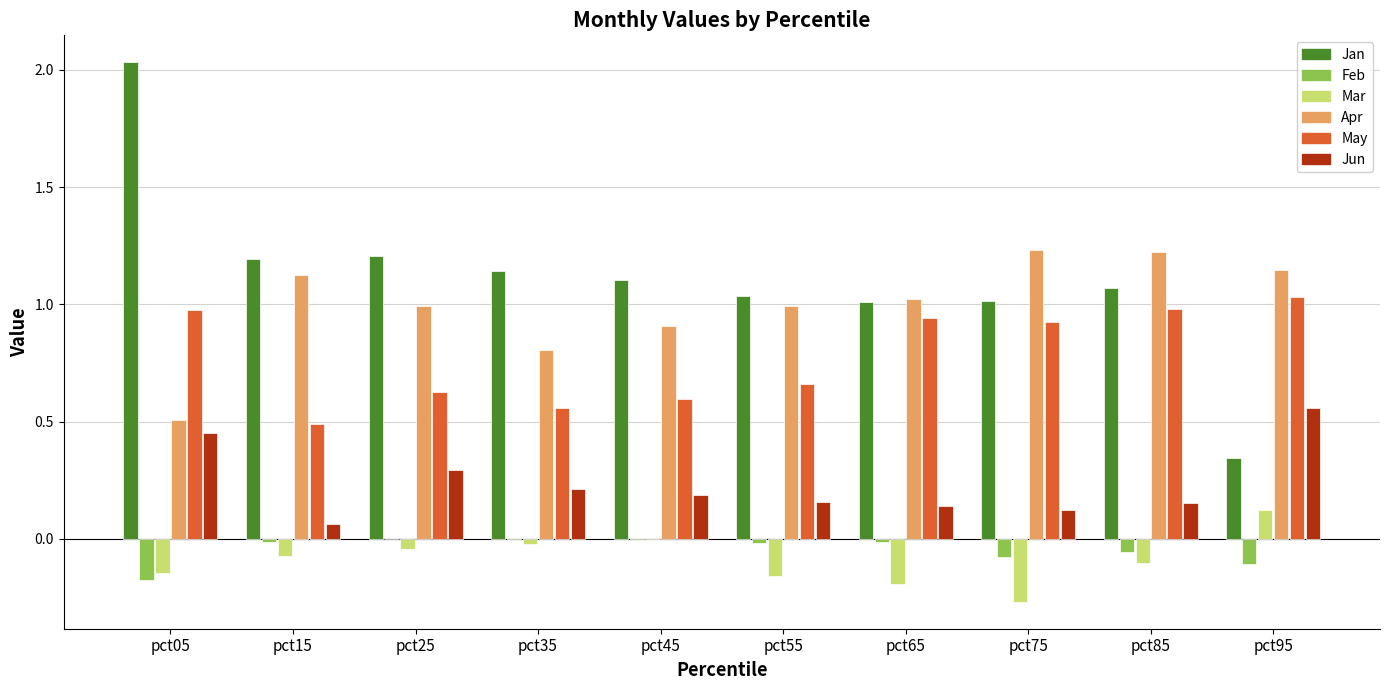

Where is Apr nearest to the value 0?

pct05